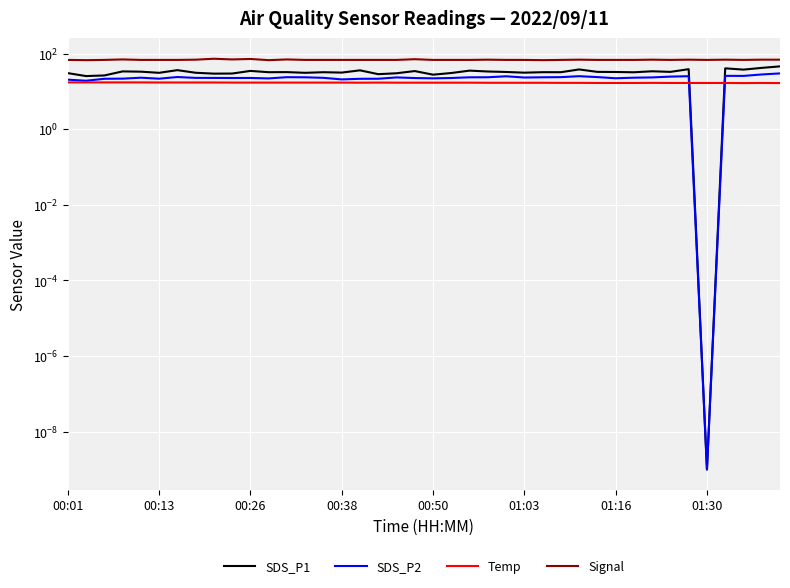

What is the spread (max minus min) of values at 24?

51.1